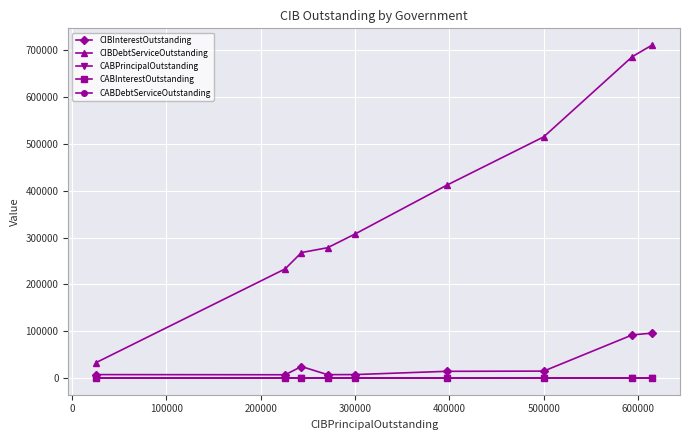

Is this an area chart (filled region under the line)?

No